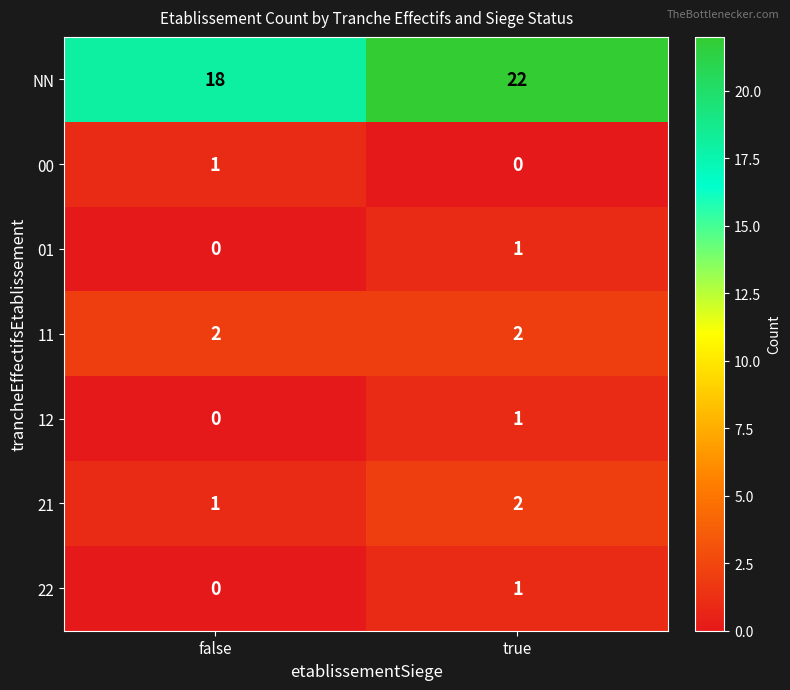

The value of 00 at false is 1. True or false?

True